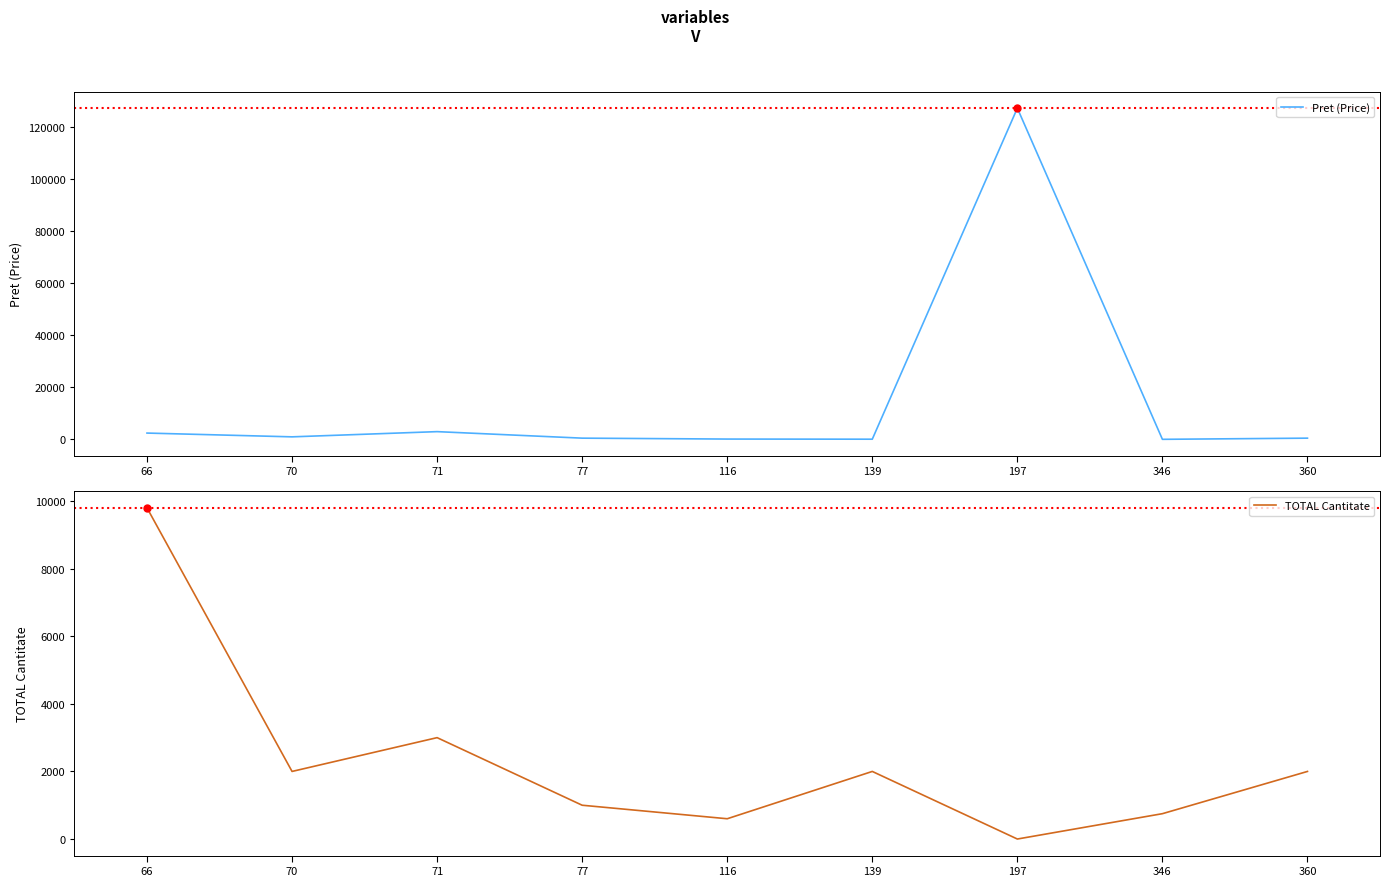

What are all the series names shown in the legend?

Pret (Price), TOTAL Cantitate